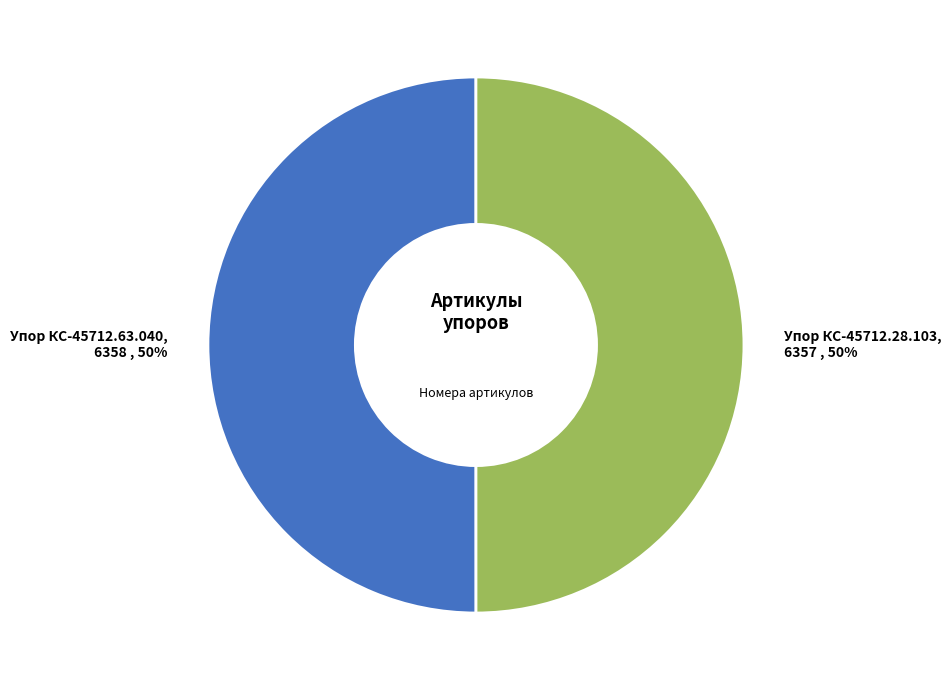

To the nearest percent, what portion does Упор КС-45712.63.040 represent?

50%